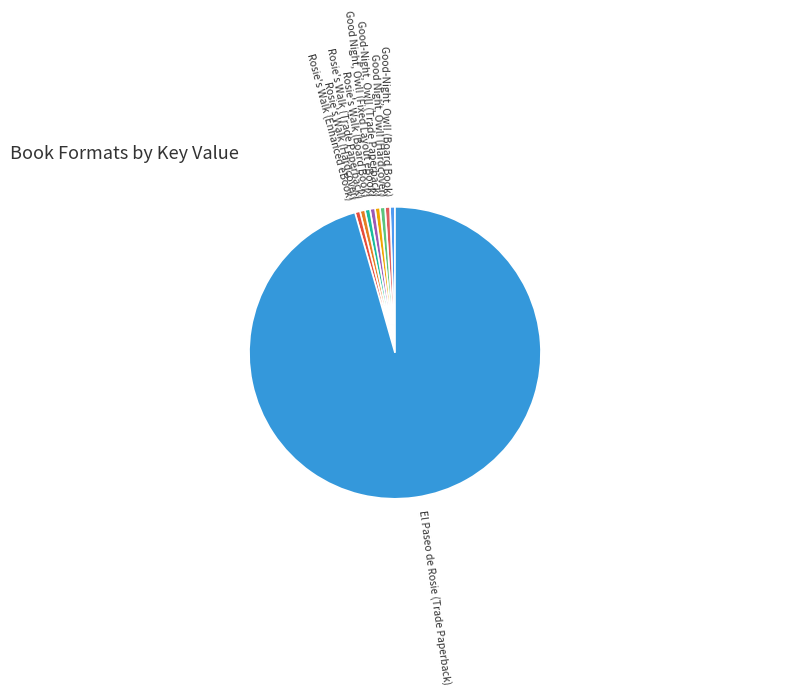

What is the ratio of the value at Rosie's Walk (Hardcover) to the value at Rosie's Walk (Enhanced eBook)?

1.0